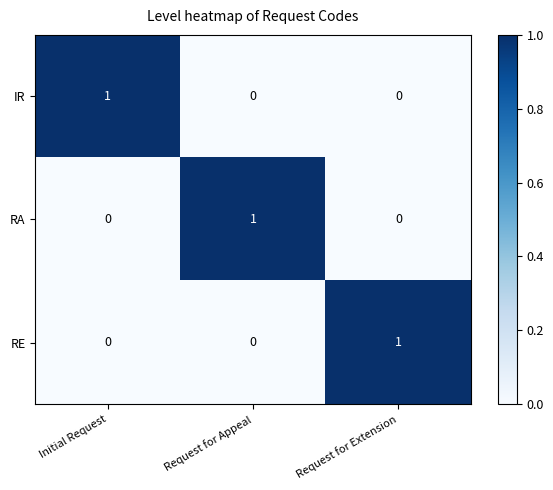

At how many categories does at least one series exceed 0?

3